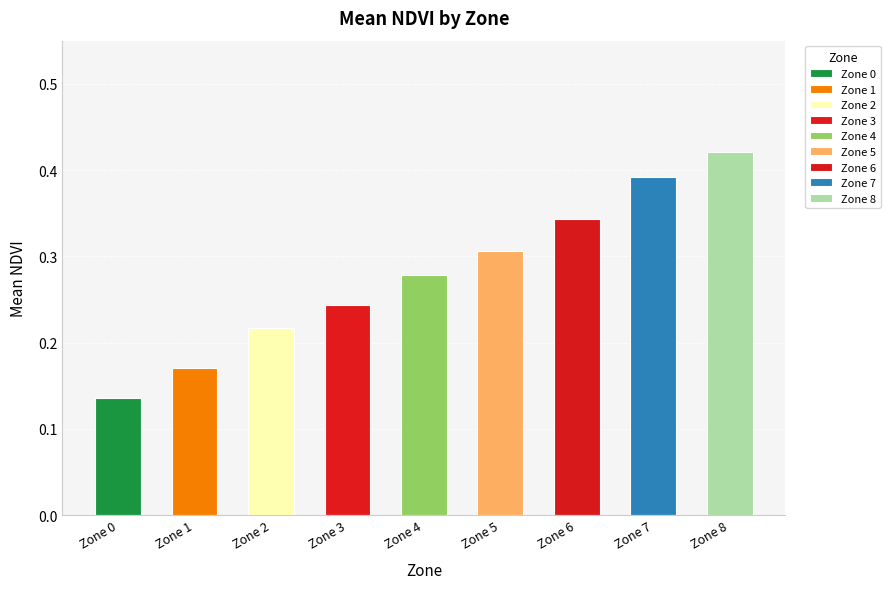

Between Zone 5 and Zone 8, which is larger?

Zone 8